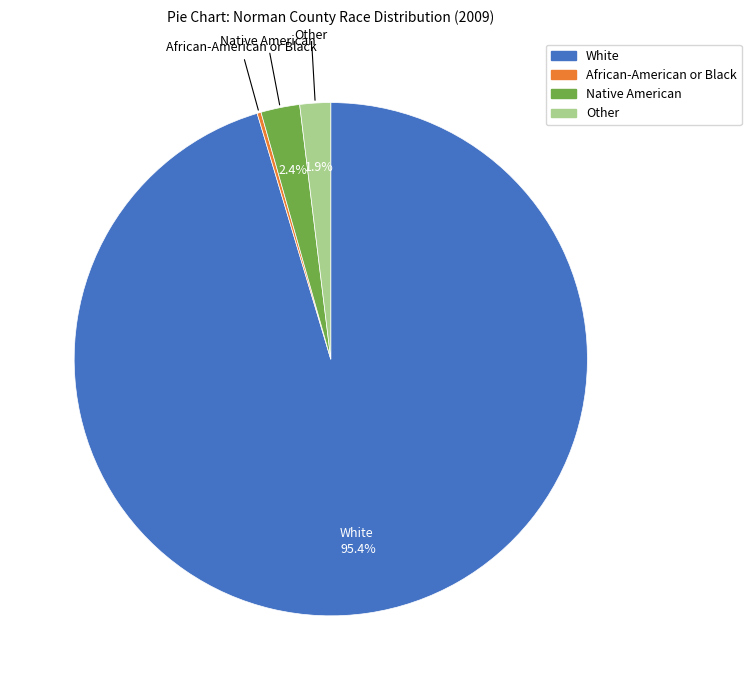

Combined, do White and Other account for over 50%?

Yes